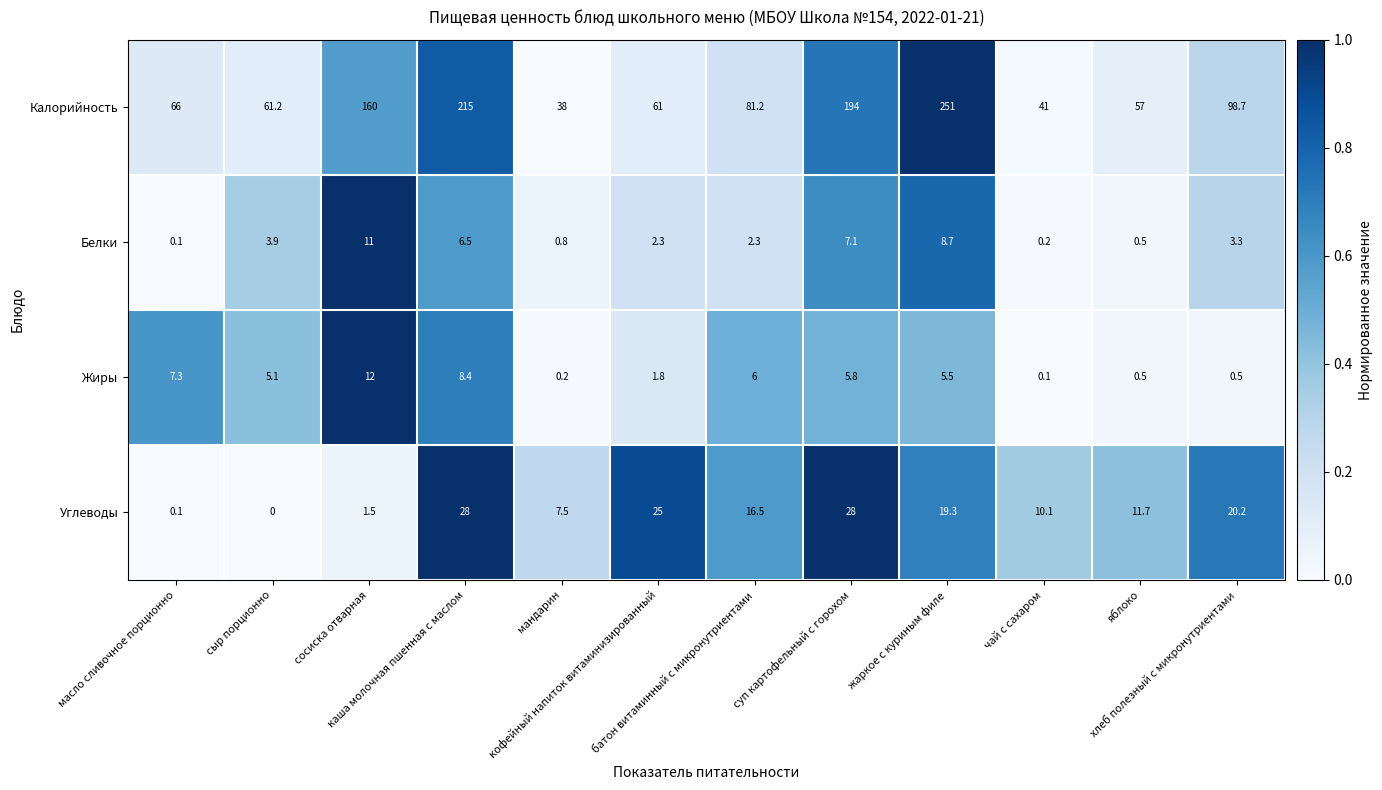

What is the average value of the Углеводы series?

14.0